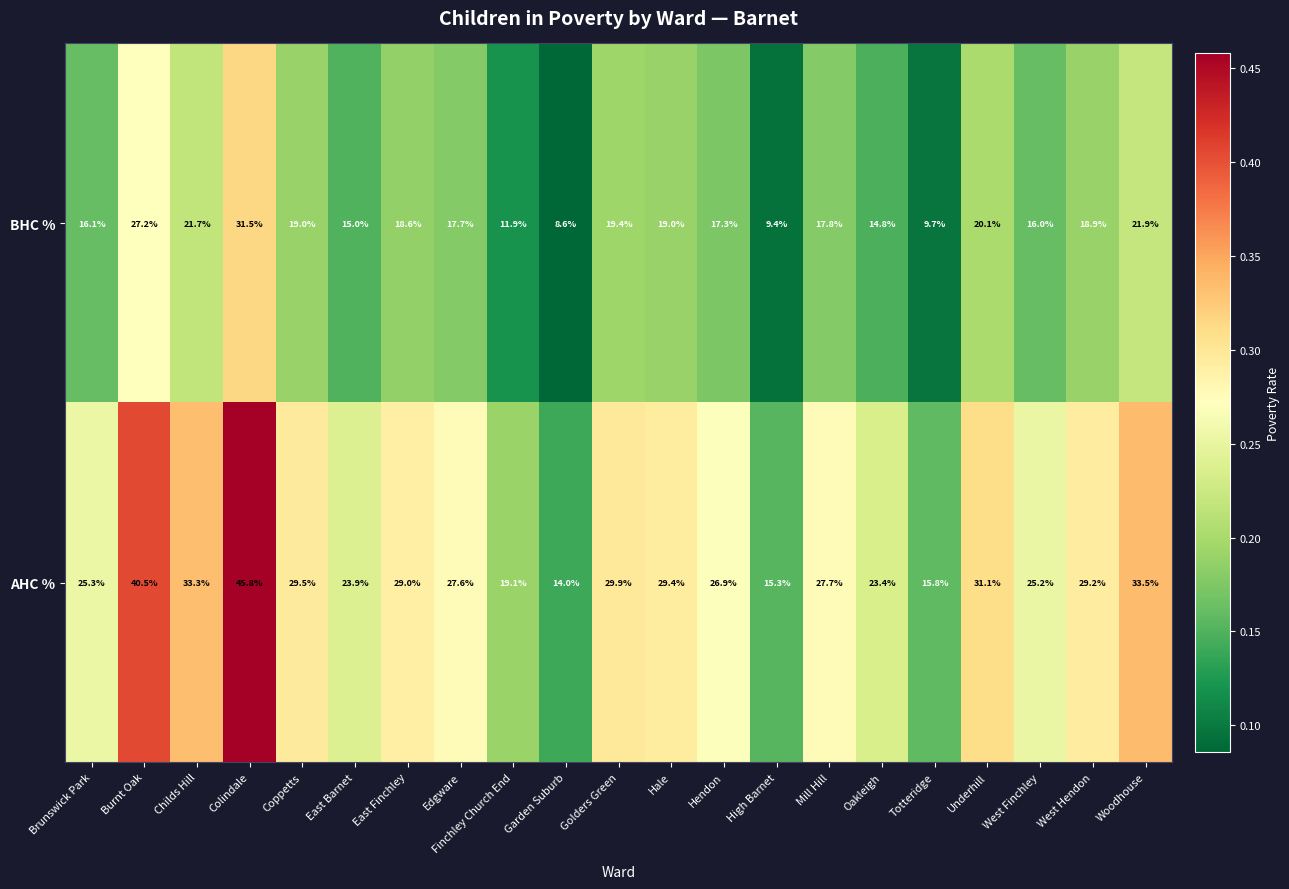

What is the sum of the BHC % values at Oakleigh and Hale?

33.8